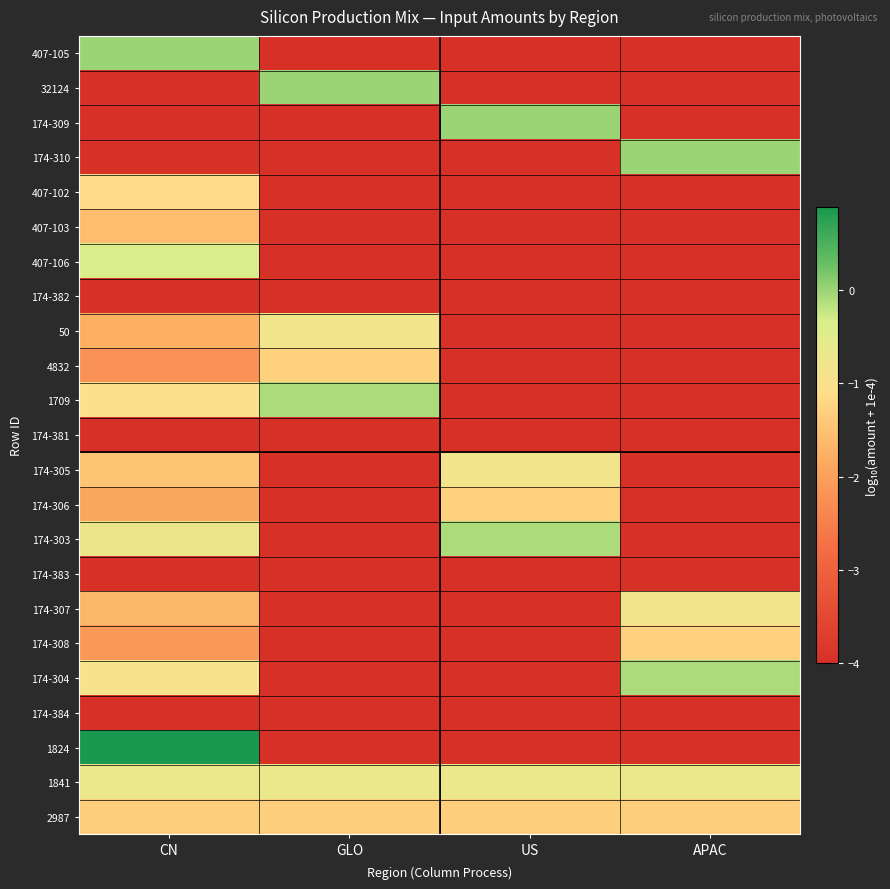

Reading left to right, what are all the values shown in this chart?

407-105: CN=0.0	GLO=-4.0	US=-4.0	APAC=-4.0
32124: CN=-4.0	GLO=0.0	US=-4.0	APAC=-4.0
174-309: CN=-4.0	GLO=-4.0	US=0.0	APAC=-4.0
174-310: CN=-4.0	GLO=-4.0	US=-4.0	APAC=0.0
407-102: CN=-1.1	GLO=-4.0	US=-4.0	APAC=-4.0
407-103: CN=-1.6	GLO=-4.0	US=-4.0	APAC=-4.0
407-106: CN=-0.4	GLO=-4.0	US=-4.0	APAC=-4.0
174-382: CN=-4.0	GLO=-4.0	US=-4.0	APAC=-4.0
50: CN=-1.8	GLO=-0.8	US=-4.0	APAC=-4.0
4832: CN=-2.2	GLO=-1.3	US=-4.0	APAC=-4.0
1709: CN=-1.0	GLO=-0.1	US=-4.0	APAC=-4.0
174-381: CN=-4.0	GLO=-4.0	US=-4.0	APAC=-4.0
174-305: CN=-1.5	GLO=-4.0	US=-0.8	APAC=-4.0
174-306: CN=-1.9	GLO=-4.0	US=-1.3	APAC=-4.0
174-303: CN=-0.7	GLO=-4.0	US=-0.1	APAC=-4.0
174-383: CN=-4.0	GLO=-4.0	US=-4.0	APAC=-4.0
174-307: CN=-1.7	GLO=-4.0	US=-4.0	APAC=-0.8
174-308: CN=-2.1	GLO=-4.0	US=-4.0	APAC=-1.3
174-304: CN=-0.9	GLO=-4.0	US=-4.0	APAC=-0.1
174-384: CN=-4.0	GLO=-4.0	US=-4.0	APAC=-4.0
1824: CN=0.9	GLO=-4.0	US=-4.0	APAC=-4.0
1841: CN=-0.7	GLO=-0.7	US=-0.7	APAC=-0.7
2987: CN=-1.3	GLO=-1.3	US=-1.3	APAC=-1.3